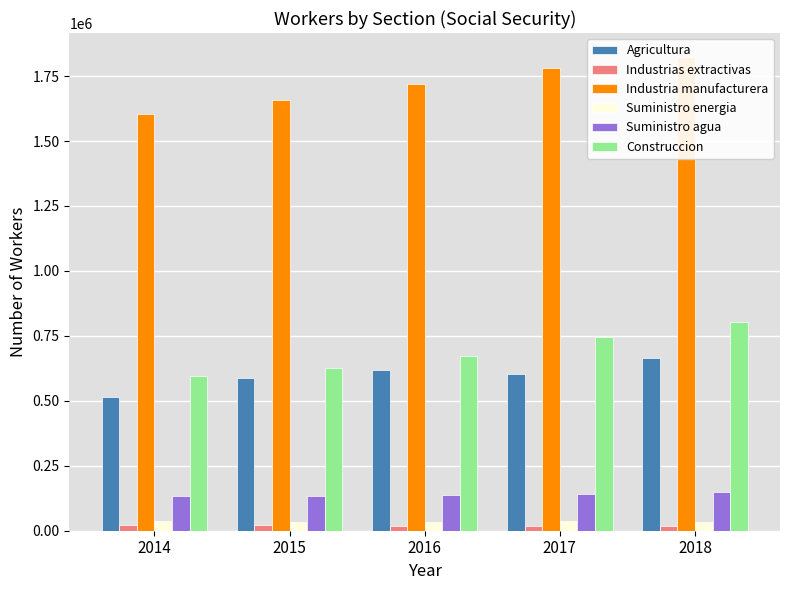

How many values in the Suministro energia series are below 35395?

2